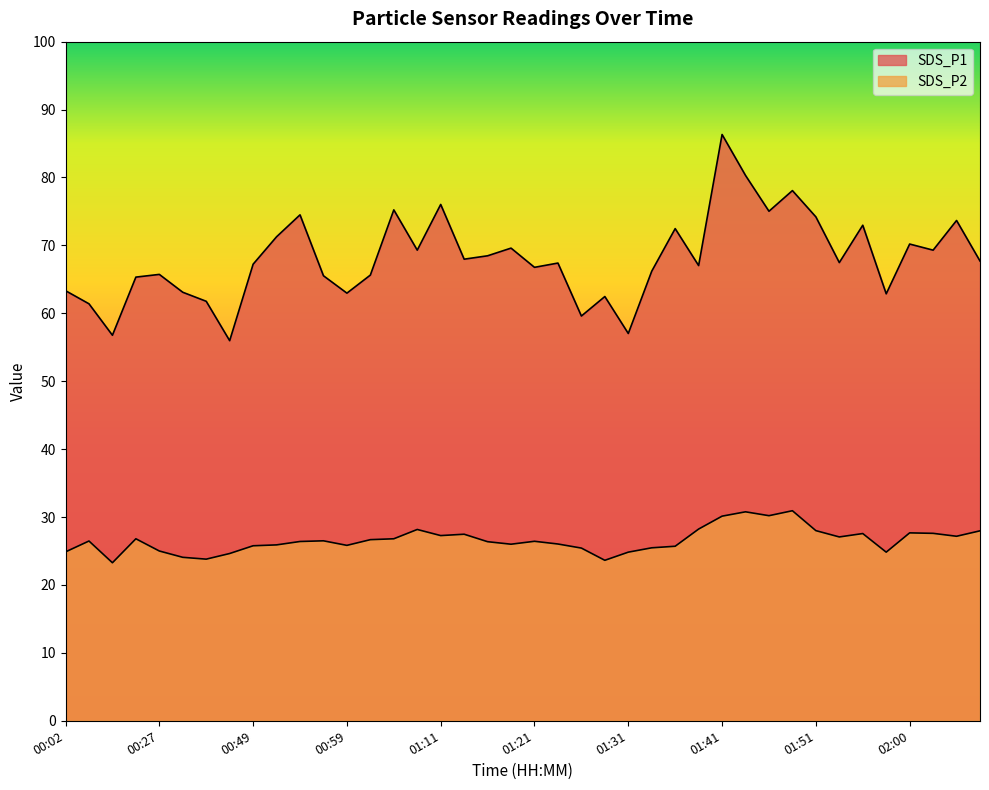

True or false: SDS_P2 has more than 0 points higher than both neighbors.

True